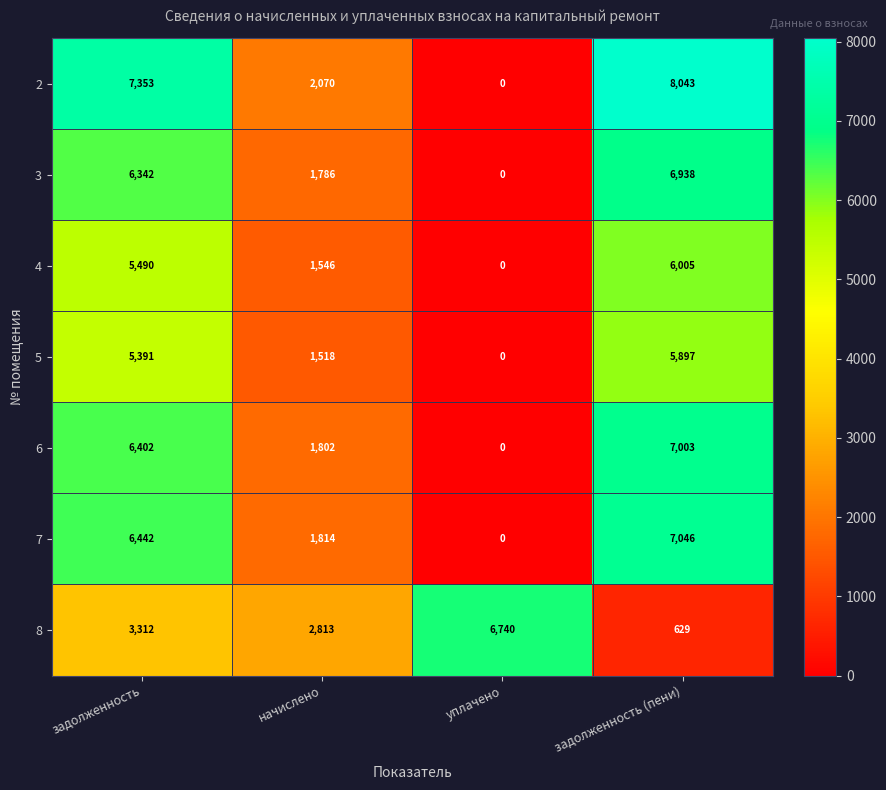

What is the difference between the 8 values at уплачено and задолженность (пени)?

6111